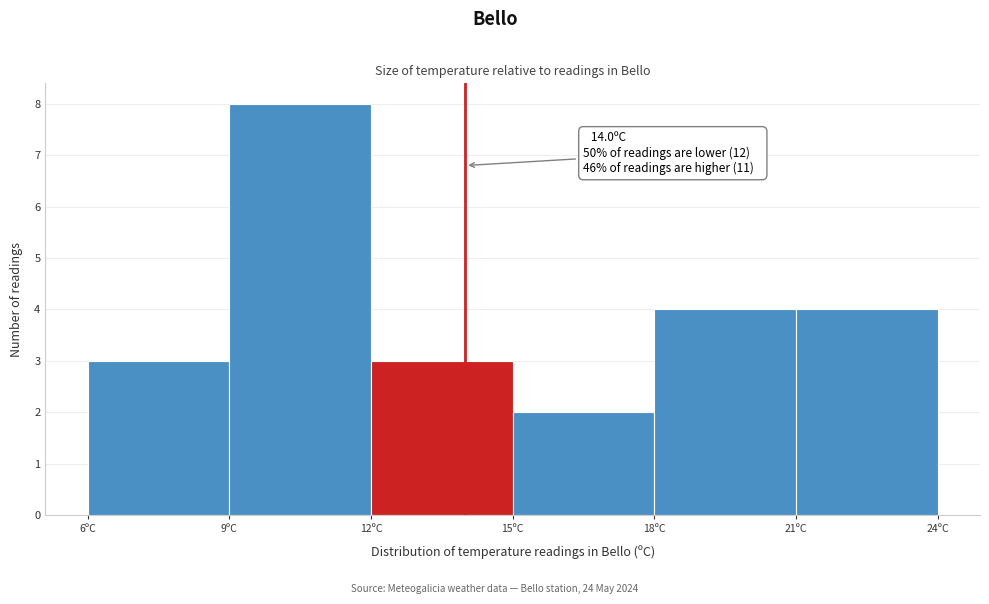

Over which range of the x-axis is the bar tallest?

9 to 12